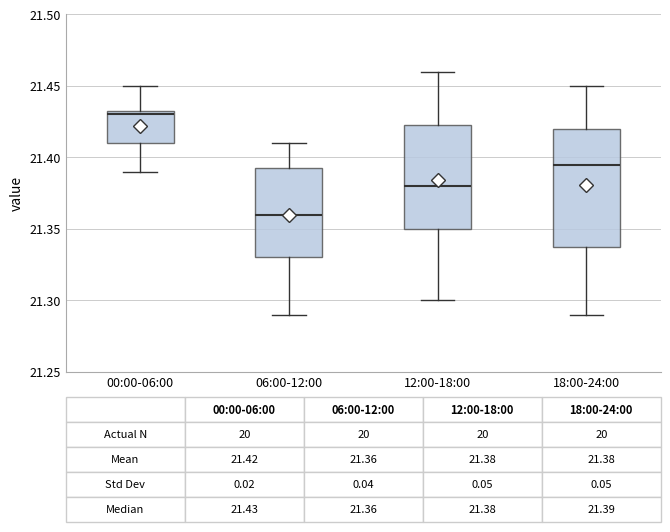

Which box is the tallest, from its lower edge to its upper edge?

18:00-24:00